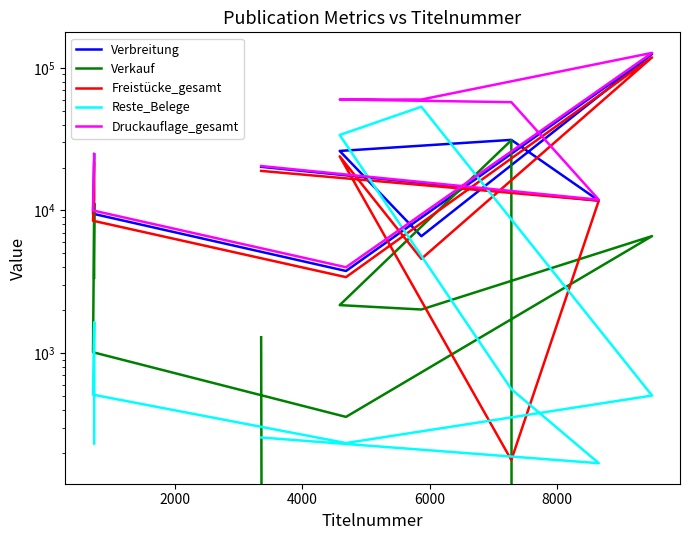

True or false: Reste_Belege and Druckauflage_gesamt cross at least once.

False